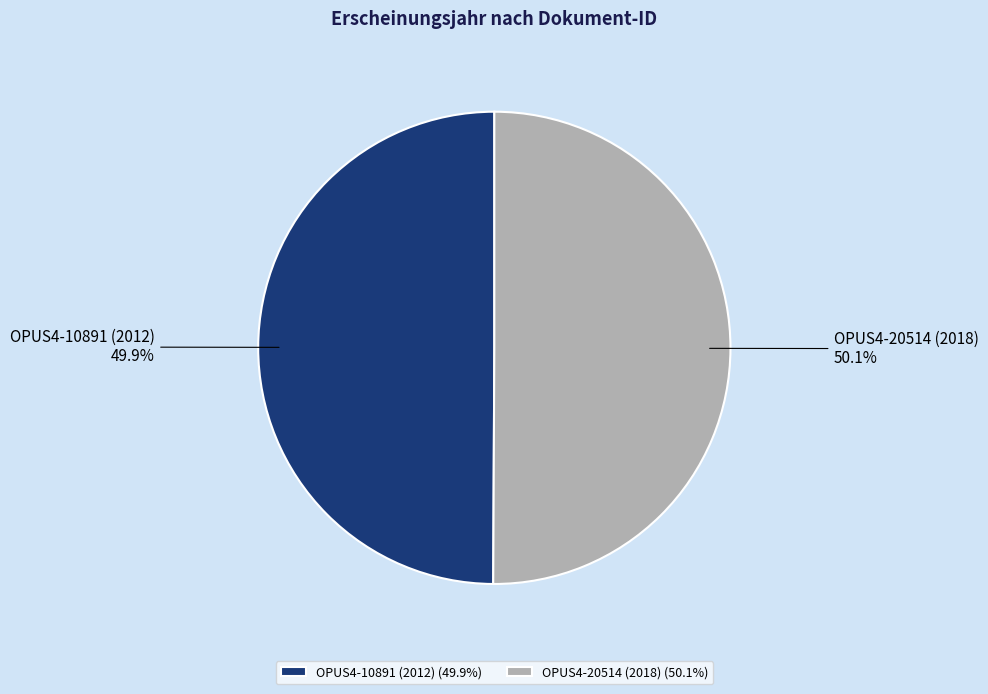

What is the ratio of the value at OPUS4-10891 (2012) to the value at OPUS4-20514 (2018)?

1.0